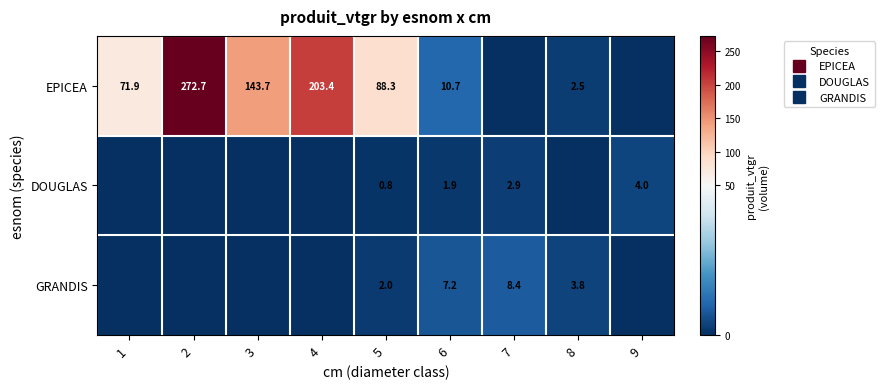

What is the total value across all series at 7?

11.2